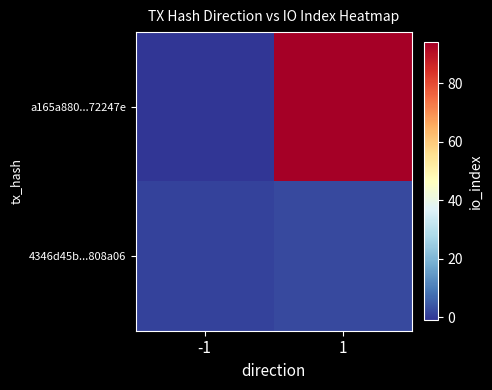

Which series has the largest total across all categories?

a165a880...72247e